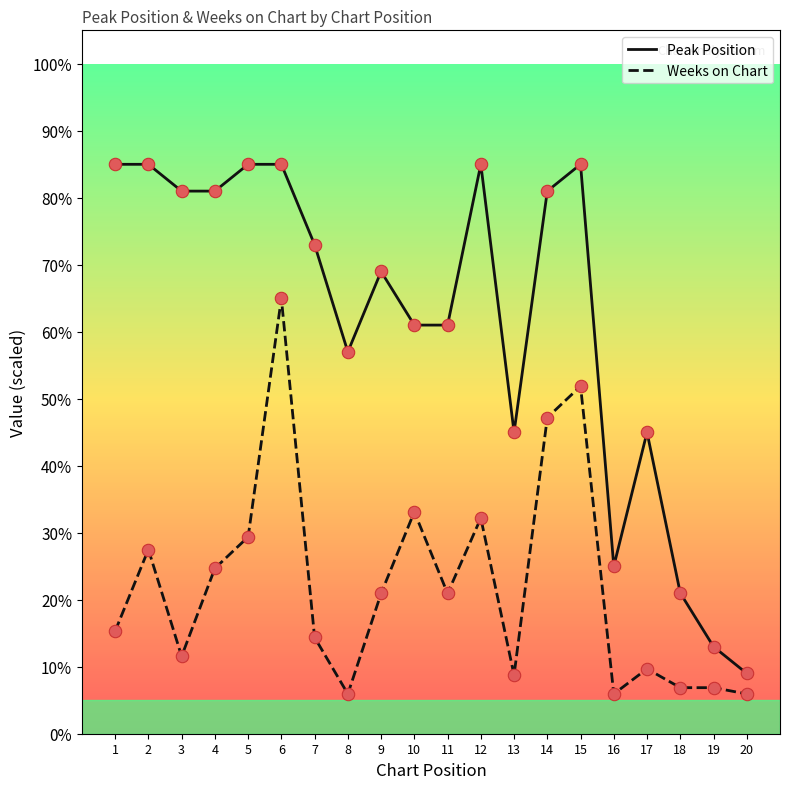

Which series has the largest total across all categories?

Peak Position